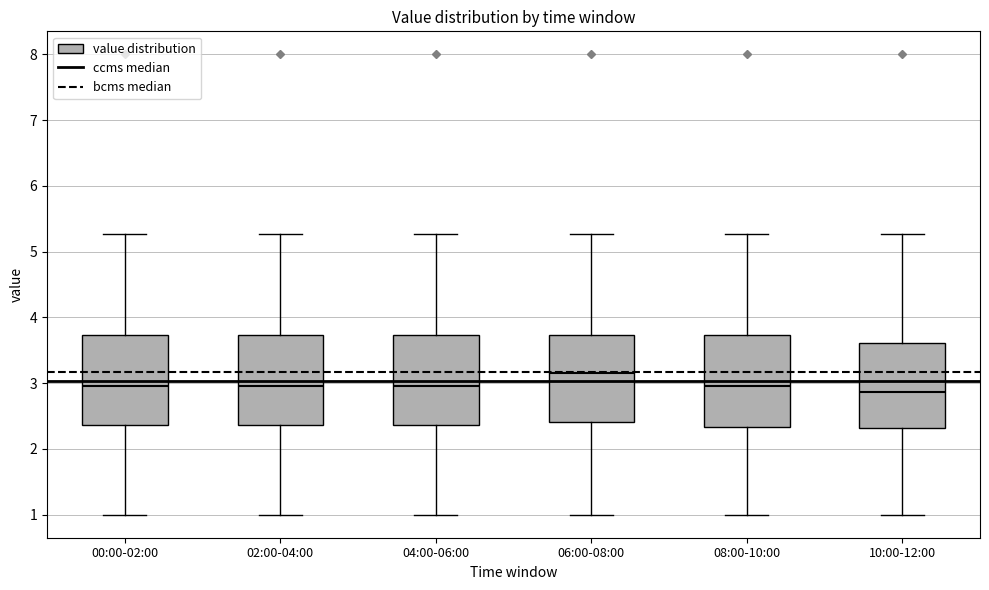

Reading left to right, read every box against the y-axis: the position of its median line, the range the box covers, and the ends of its whiskers. The values are not printed on the chart, so give them approximately, as read against the axis.

00:00-02:00: median 3.0, box 2.4 to 3.7, whiskers 1.0 to 5.3
02:00-04:00: median 3.0, box 2.4 to 3.7, whiskers 1.0 to 5.3
04:00-06:00: median 3.0, box 2.4 to 3.7, whiskers 1.0 to 5.3
06:00-08:00: median 3.2, box 2.4 to 3.7, whiskers 1.0 to 5.3
08:00-10:00: median 3.0, box 2.3 to 3.7, whiskers 1.0 to 5.3
10:00-12:00: median 2.9, box 2.3 to 3.6, whiskers 1.0 to 5.3